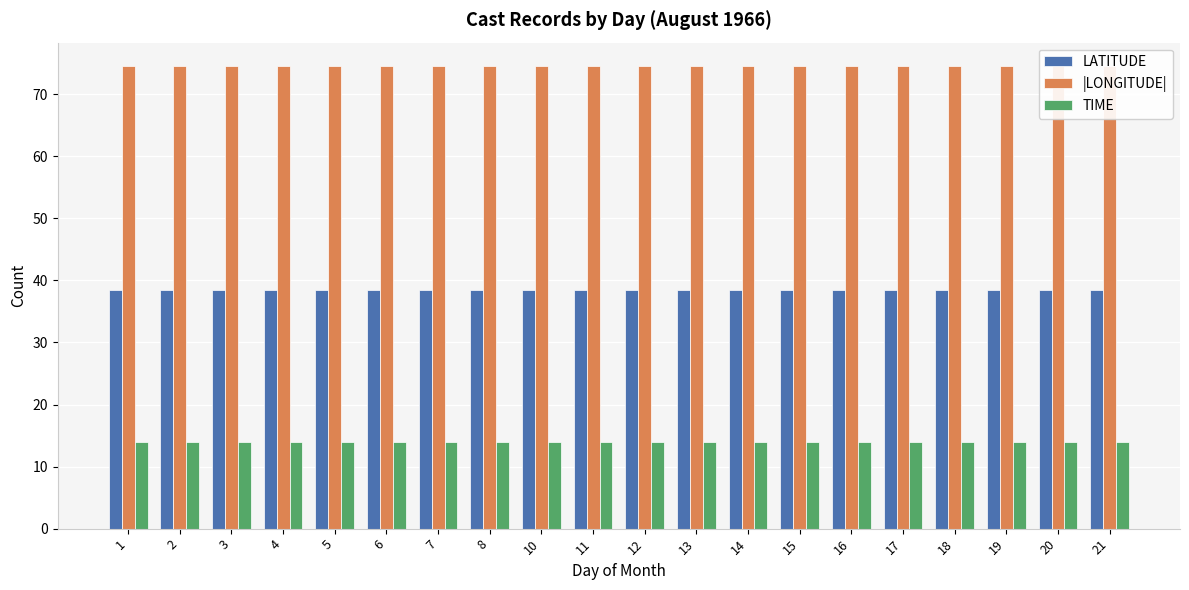

The |LONGITUDE| series shows 74.6 at 12. True or false?

True